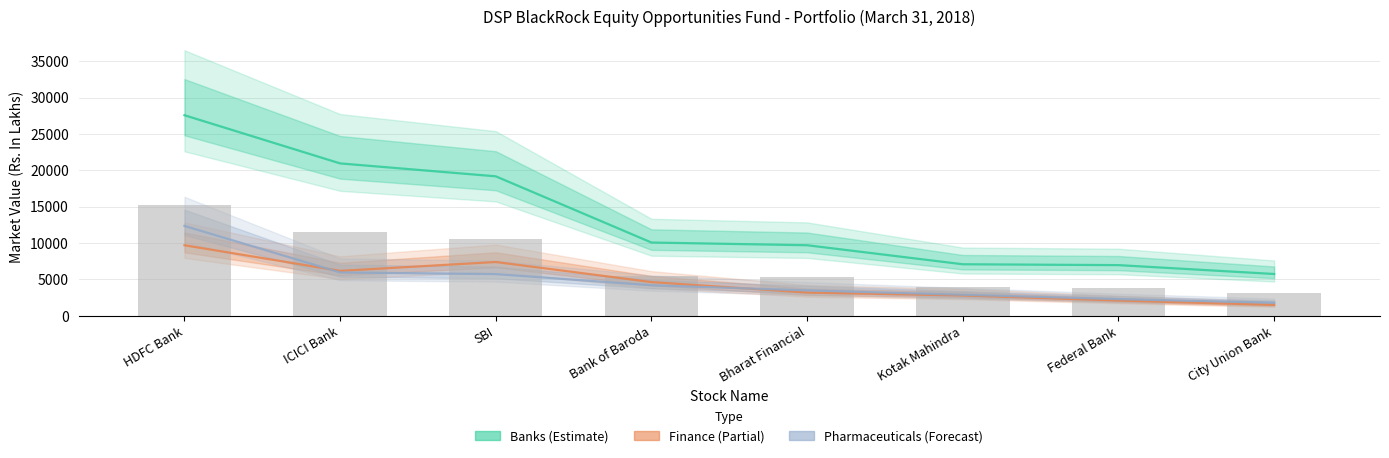

At which label does Banks first exceed 10080?

HDFC Bank